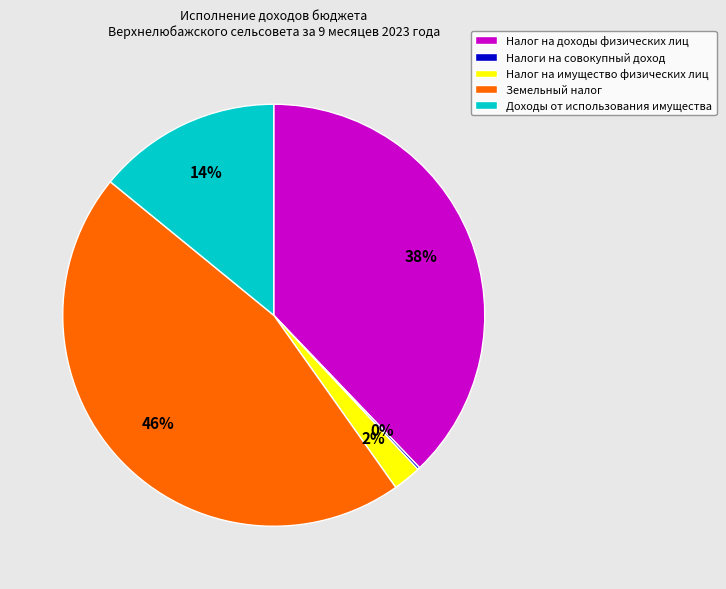

Which slice is the largest?

Земельный налог